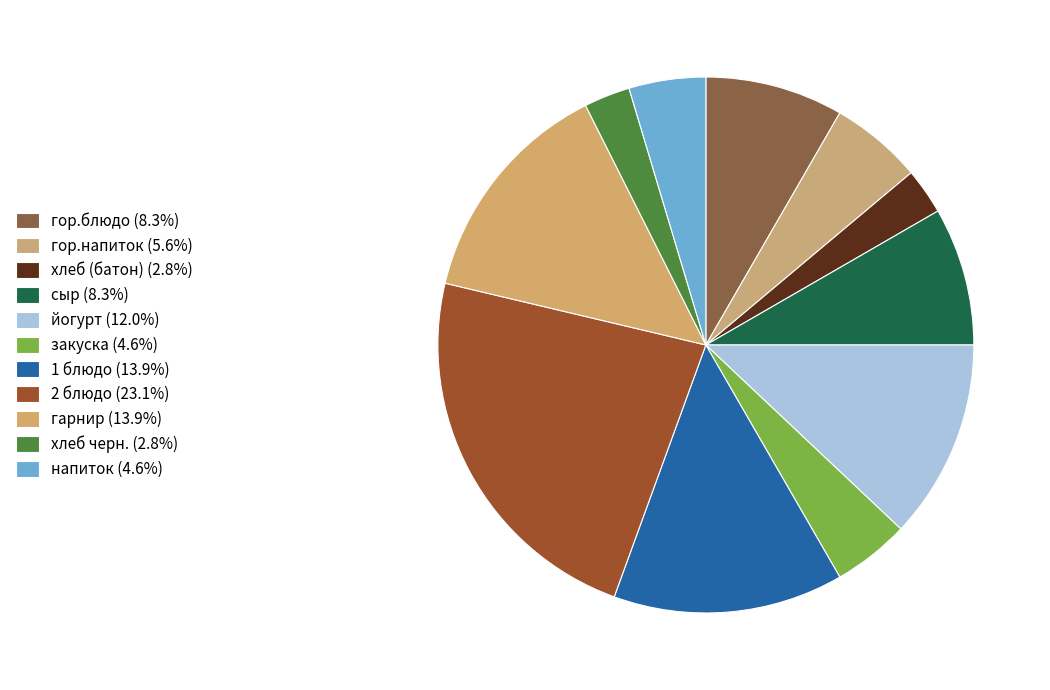

To the nearest percent, what portion does 2 блюдо represent?

23%